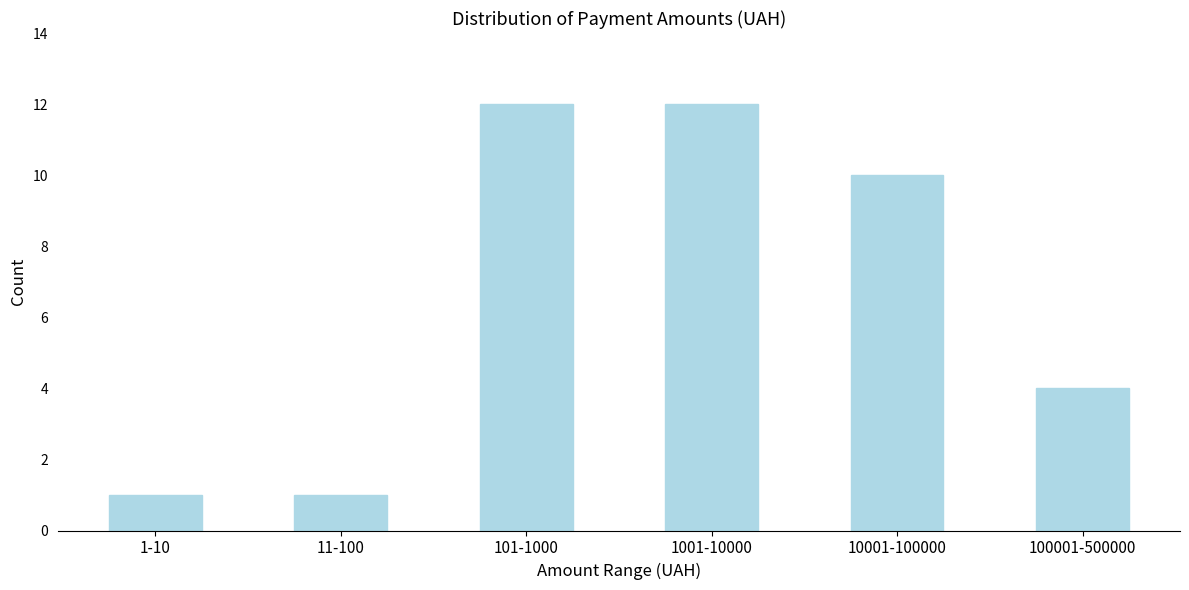

Reading right to left, transcribe all the data shown in this chart.

4	10	12	12	1	1